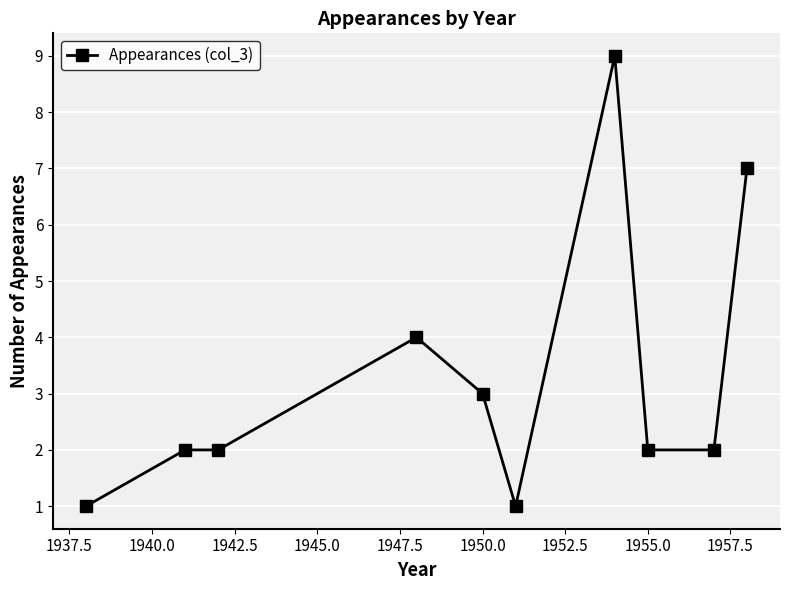

Reading right to left, list all the values displayed in this chart.

7	2	2	9	1	3	4	2	2	1